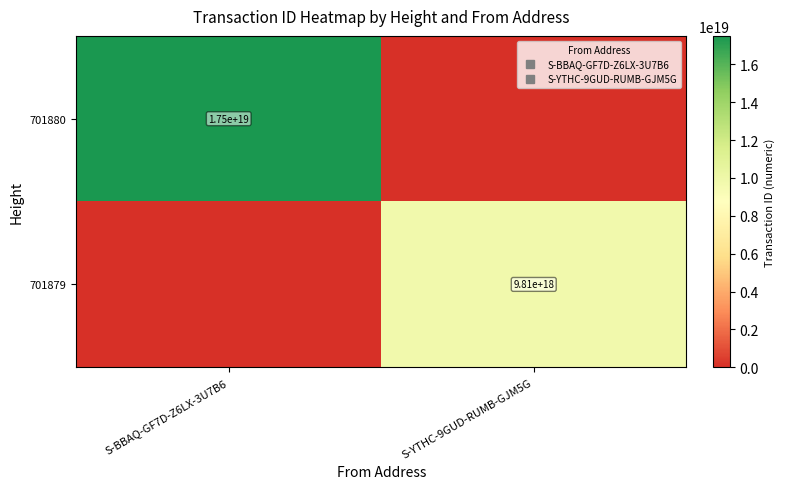

What is the maximum value for 701880?

17508935682020077568